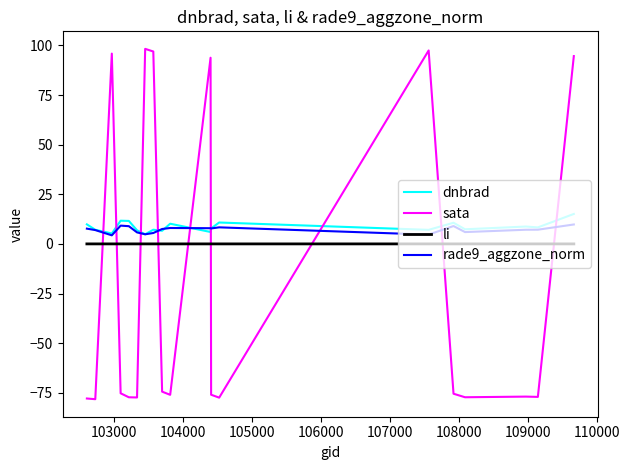

What is the difference between the second highest and minimum values in the dnbrad series?

6.8